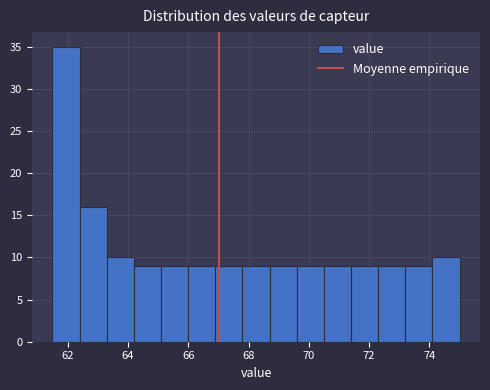

Reading left to right, transcribe this chart: for each bar, give the range it covers on the x-axis and its height. Neither the bar edges nor the heights are printed on the chart, so give them approximately, as read against the axes.

61.5 to 62.4: 35
62.4 to 63.3: 16
63.3 to 64.2: 10
64.2 to 65.1: 9
65.1 to 66.0: 9
66.0 to 66.9: 9
66.9 to 67.8: 9
67.8 to 68.7: 9
68.7 to 69.6: 9
69.6 to 70.5: 9
70.5 to 71.4: 9
71.4 to 72.3: 9
72.3 to 73.2: 9
73.2 to 74.1: 9
74.1 to 75.0: 10